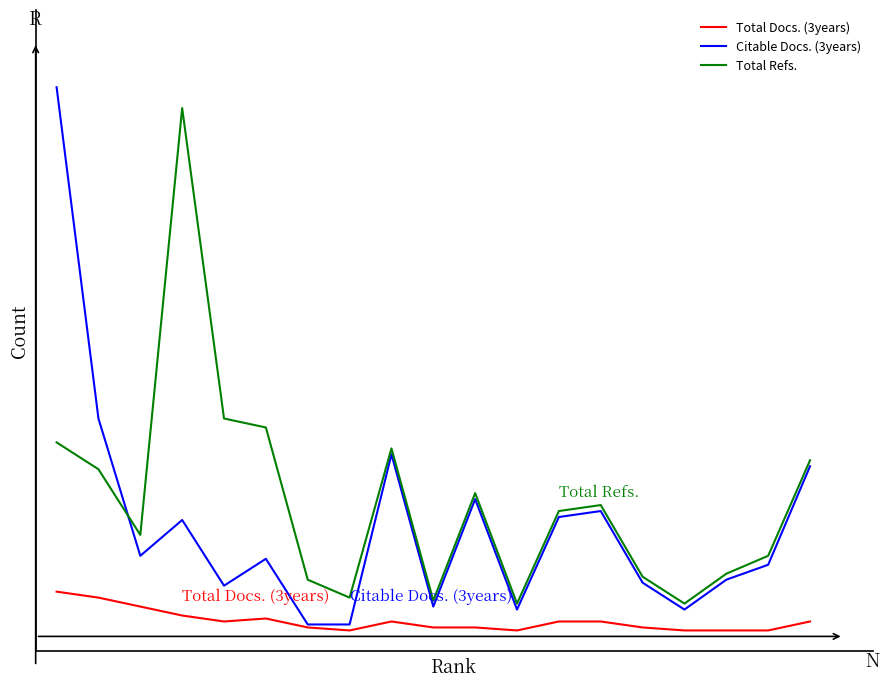

What are all the series names shown in the legend?

Total Docs. (3years), Citable Docs. (3years), Total Refs.